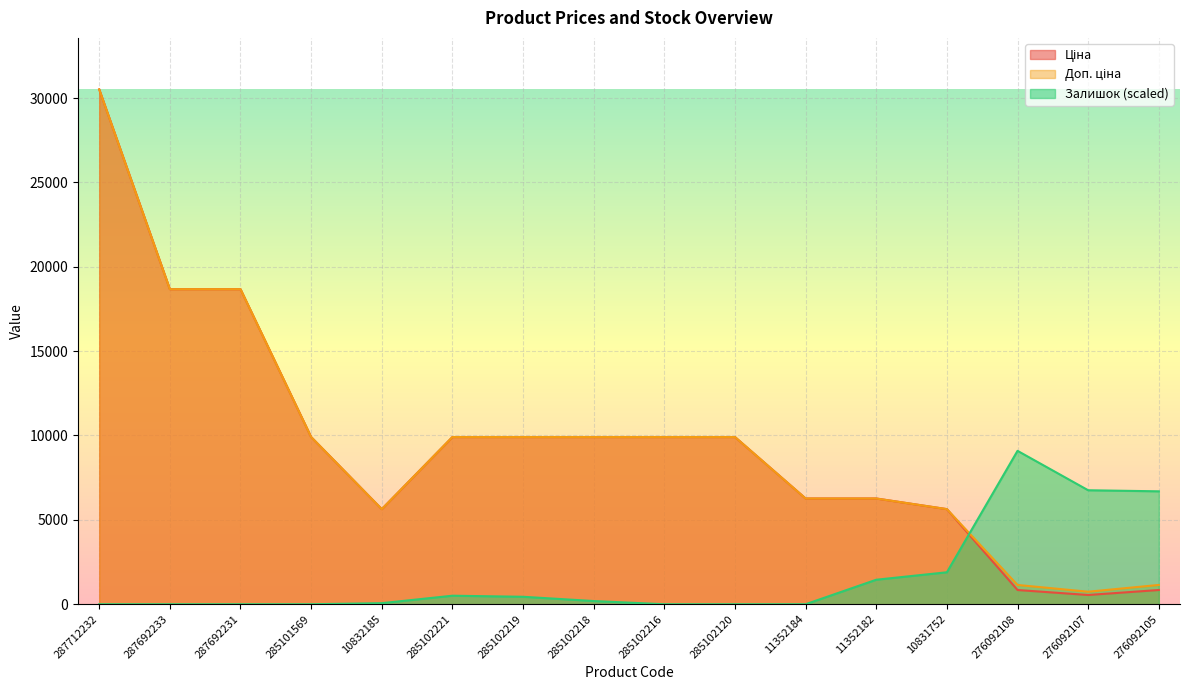

Which label corresponds to the largest value in the chart?

287712232